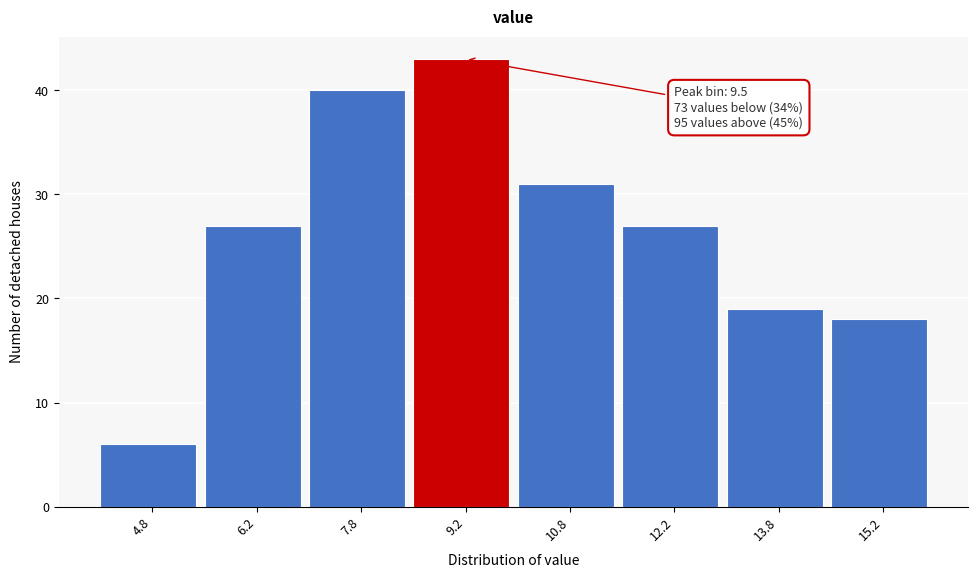

Over which range of the x-axis is the bar tallest?

8.5 to 10.0